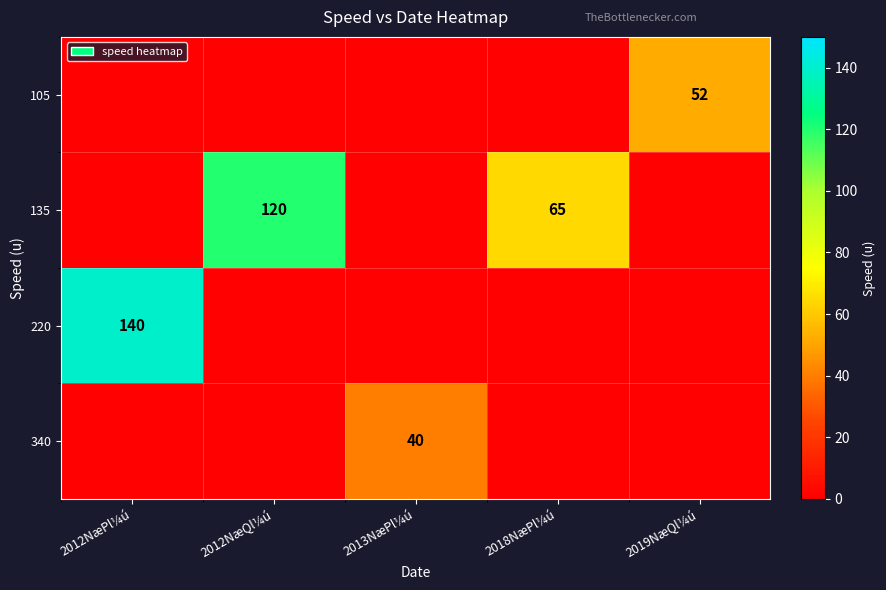

True or false: 135 has a value of 120 at 2012NæQl¼ú.

True